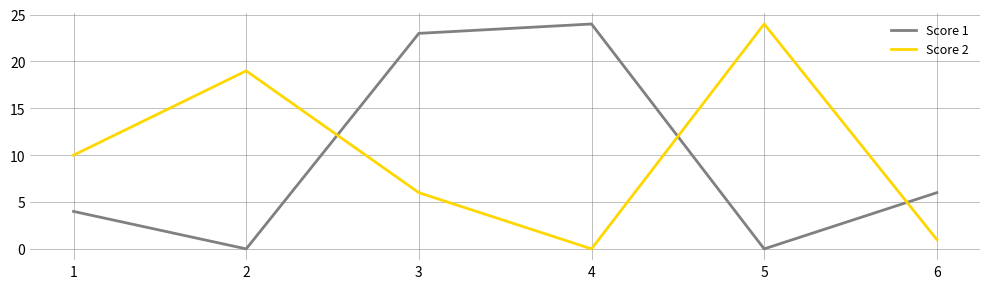

Is the value of Score 2 at 2 greater than the value of Score 1 at 5?

Yes